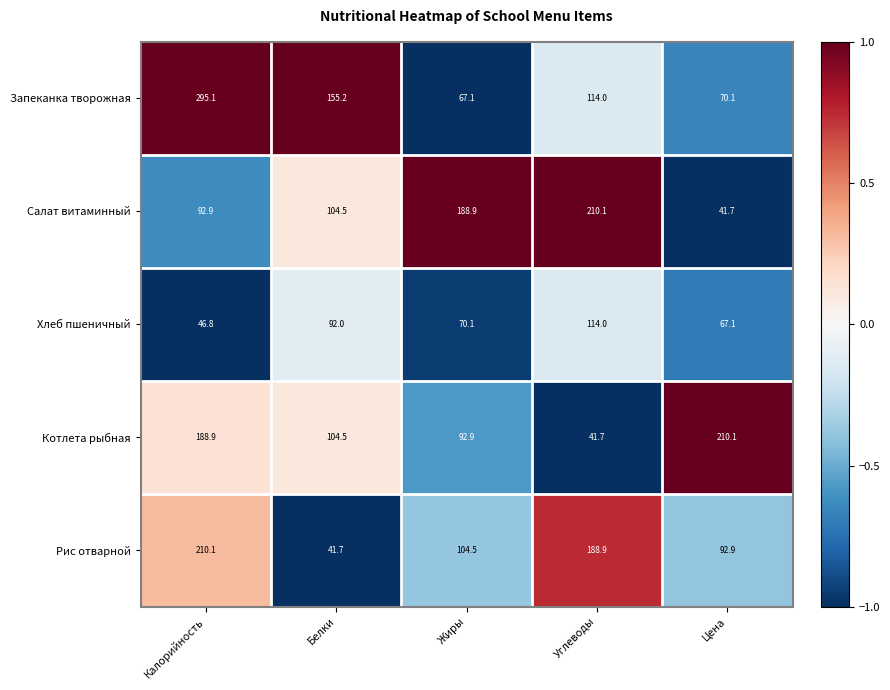

Which label corresponds to the largest value in the chart?

Калорийность